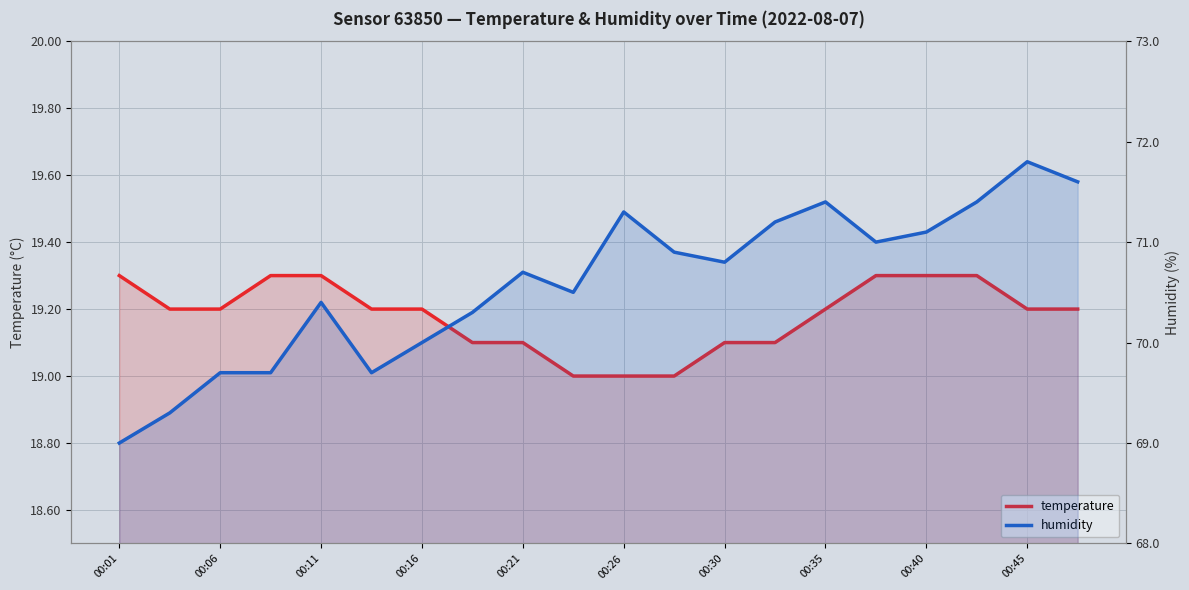

The value of humidity at 13 is 42.3. True or false?

False